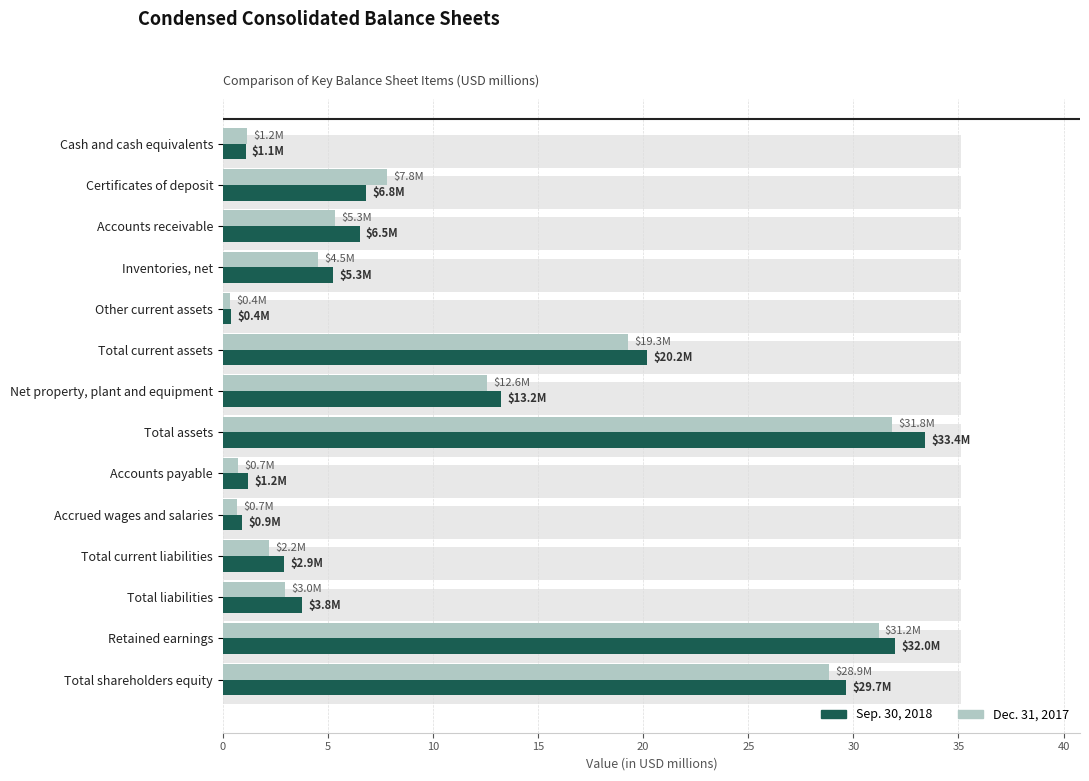

What are all the series names shown in the legend?

Sep. 30, 2018, Dec. 31, 2017